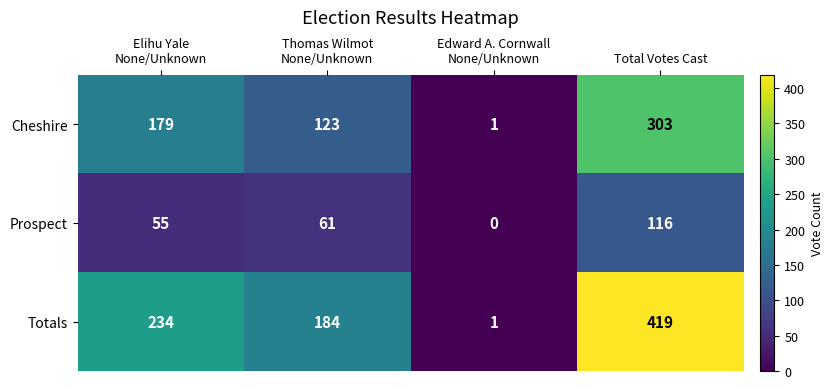

What is the sum of all Prospect values?

232